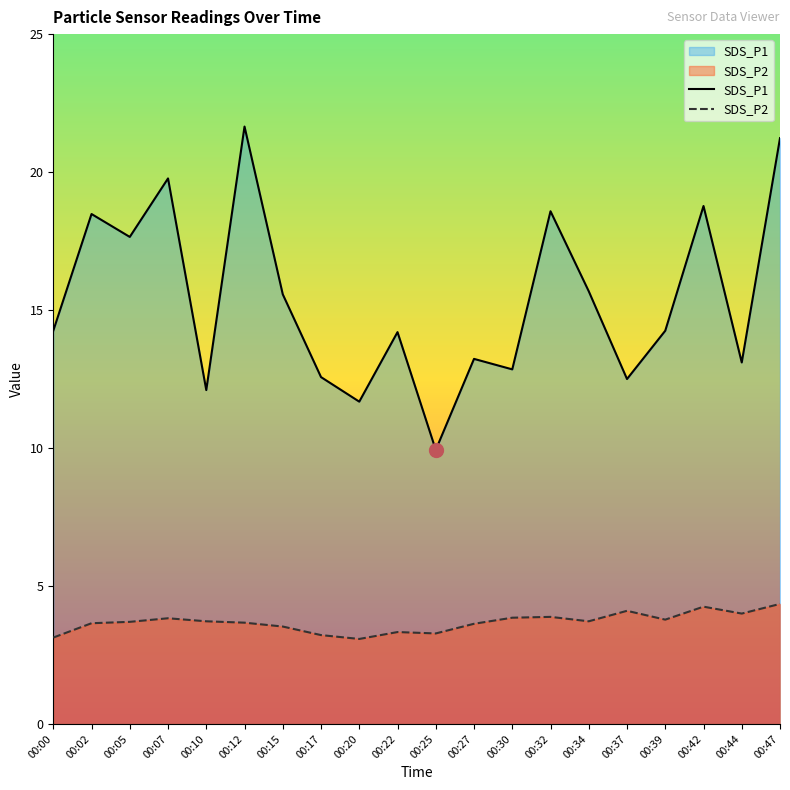

Is the value of SDS_P1 at 00:47 greater than the value of SDS_P2 at 00:32?

Yes